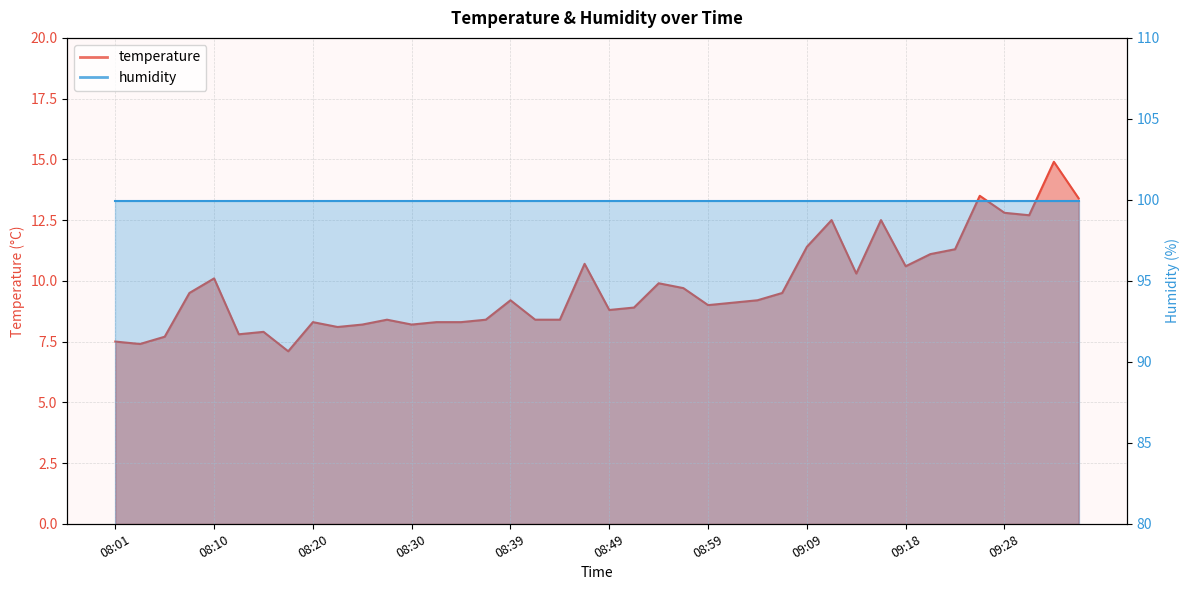

What is the change in value from 08:25 to 08:37?

+0.2